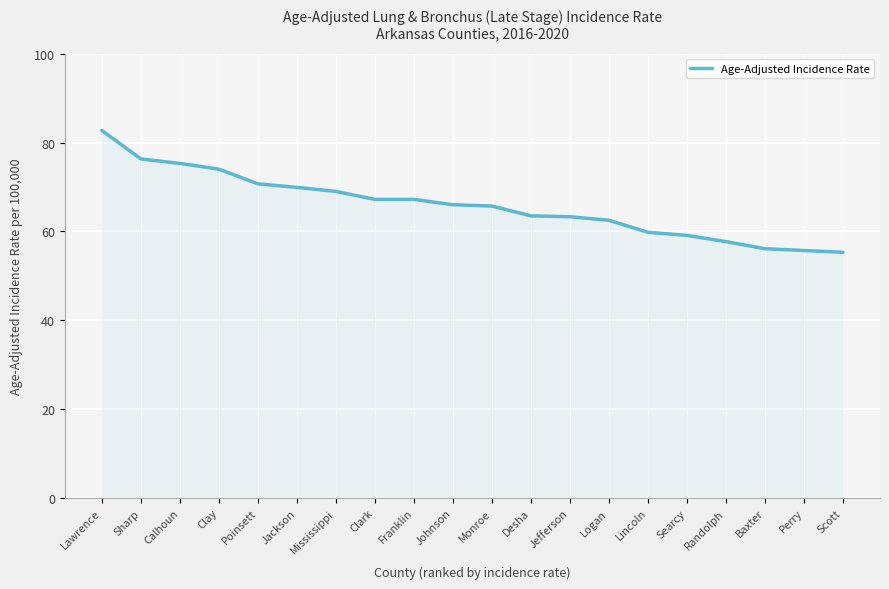

What position from the right is Perry?

2